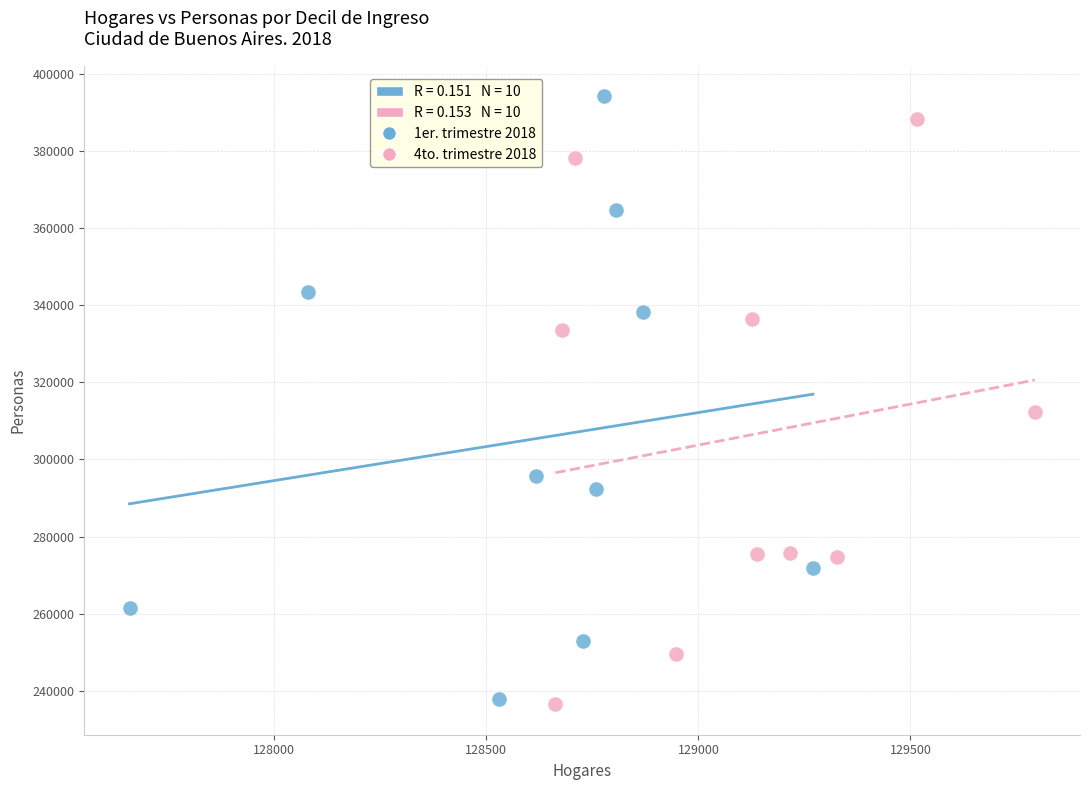

Which series has the widest spread of Y values?

1er. trimestre 2018